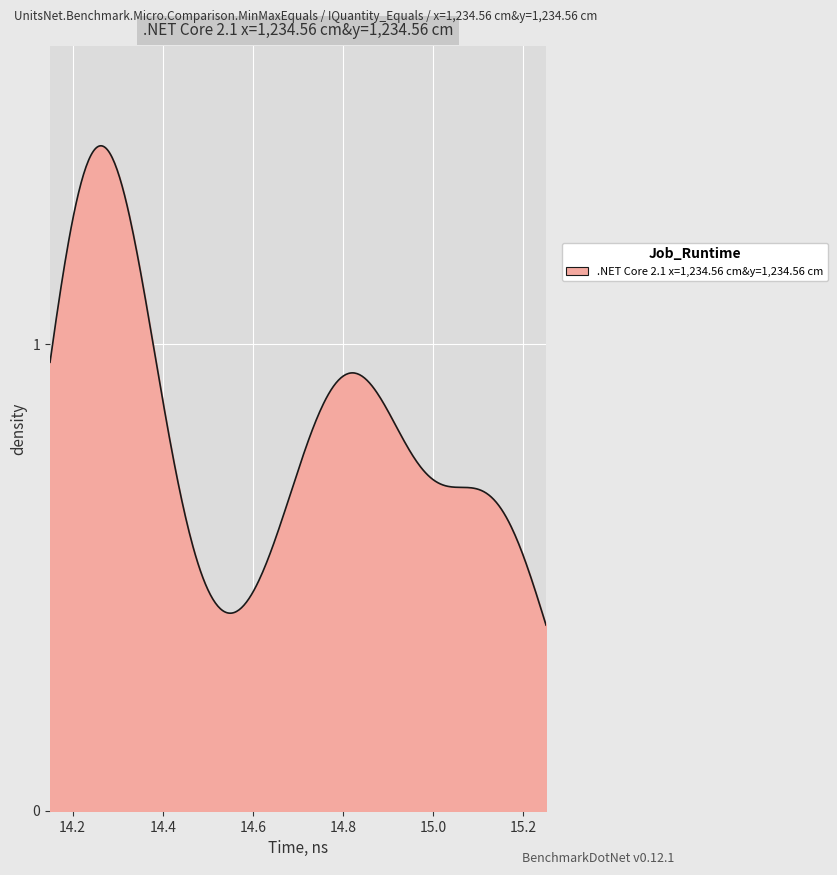

What is the sum of all values?

322.6